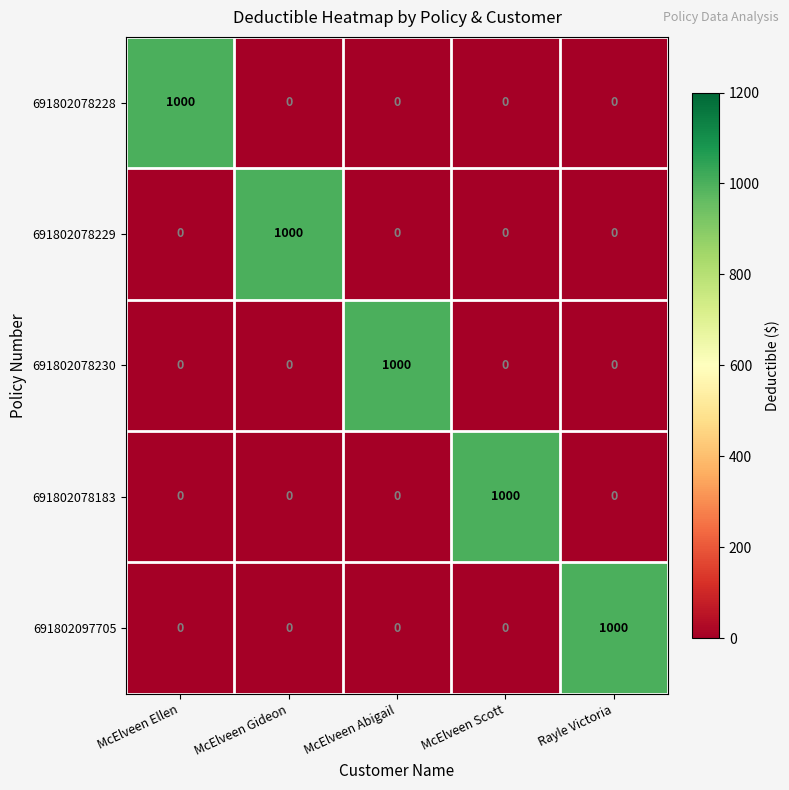

What is the highest value of the 691802078228 series?

1000